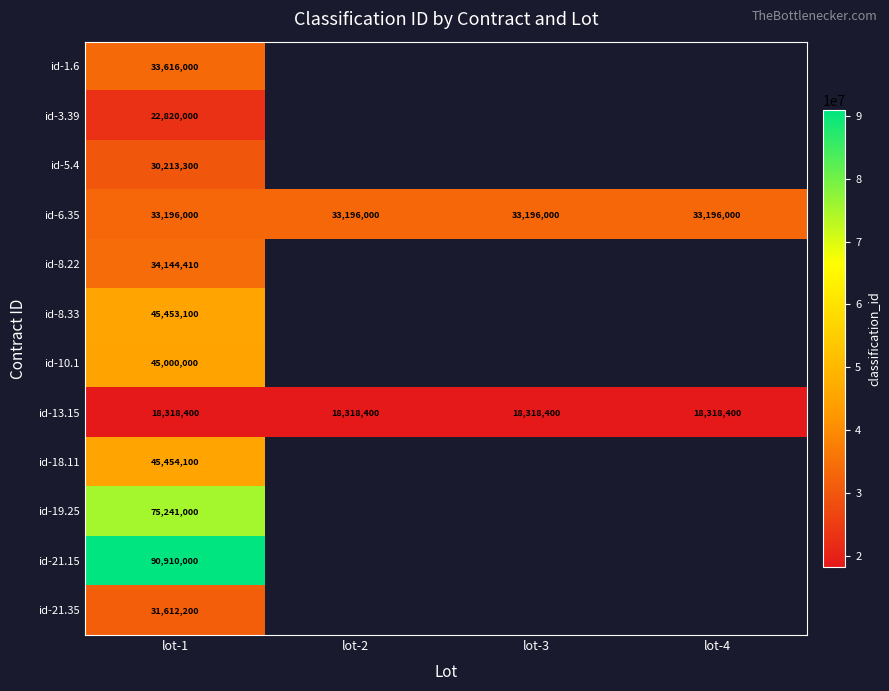

The value of id-19.25 at lot-1 is 75241000. True or false?

True